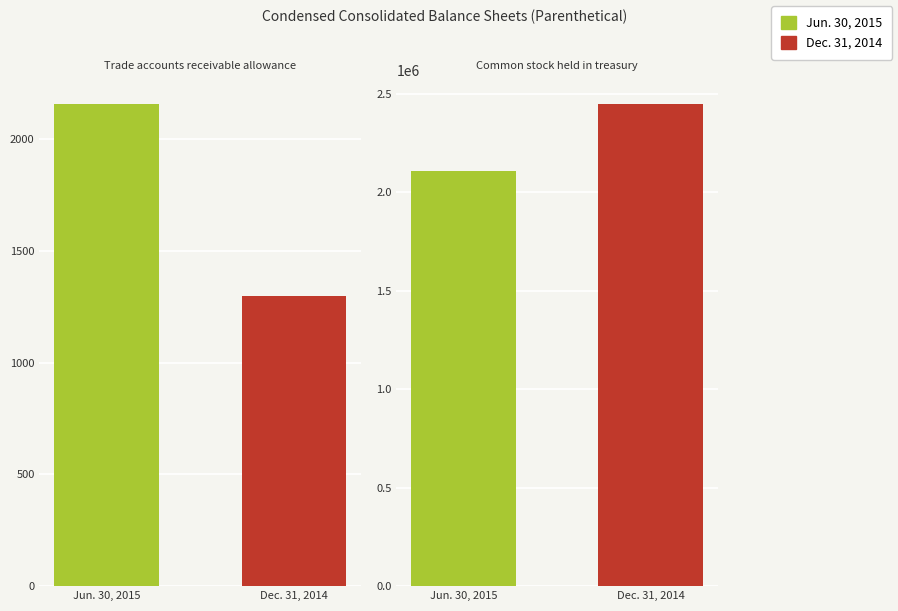

Reading left to right, list all the values displayed in this chart.

Jun. 30, 2015: 2159	2106865
Dec. 31, 2014: 1297	2448553